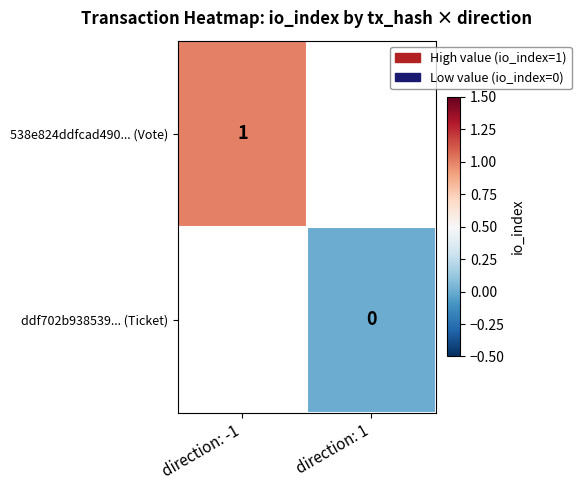

Is the value of ddf702b938539... (Ticket) at direction: 1 greater than the value of 538e824ddfcad490... (Vote) at direction: -1?

No